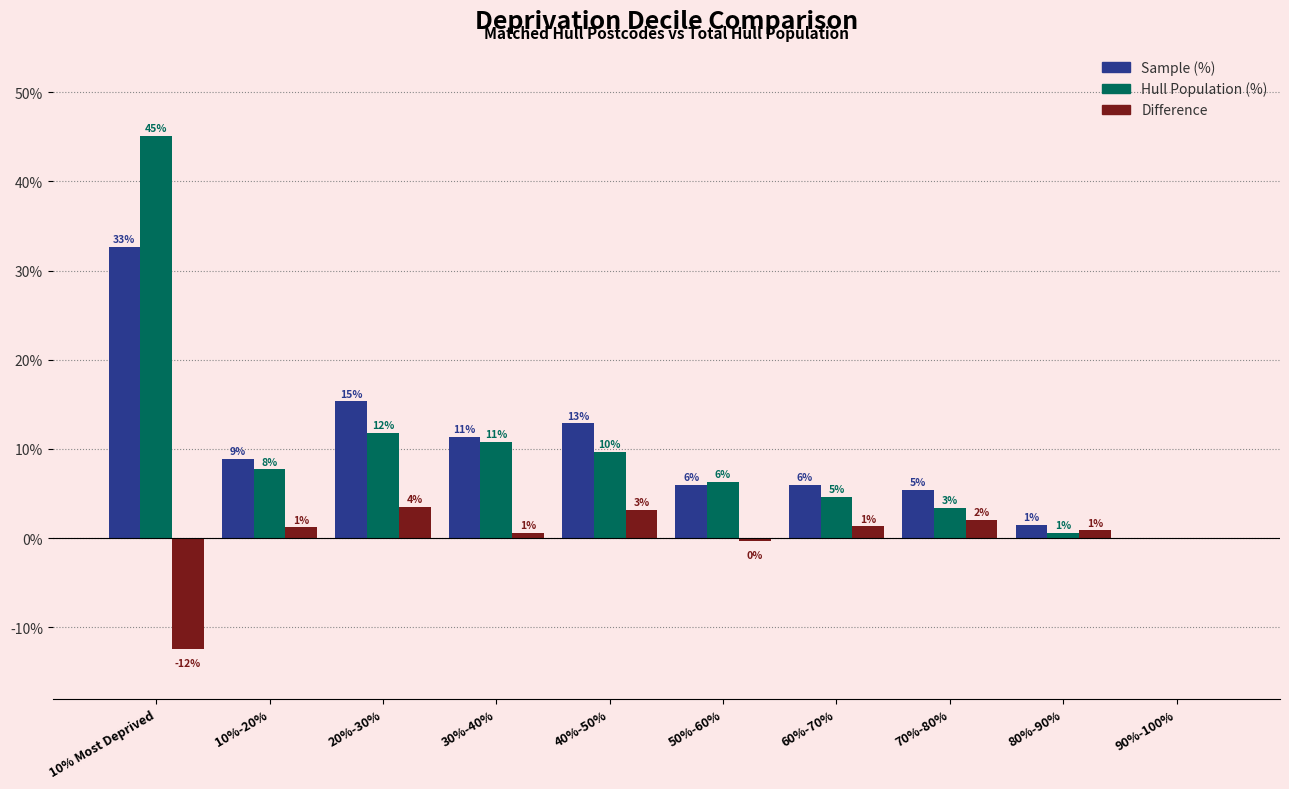

Where is Hull Population (%) nearest to the value 0?

90%-100%